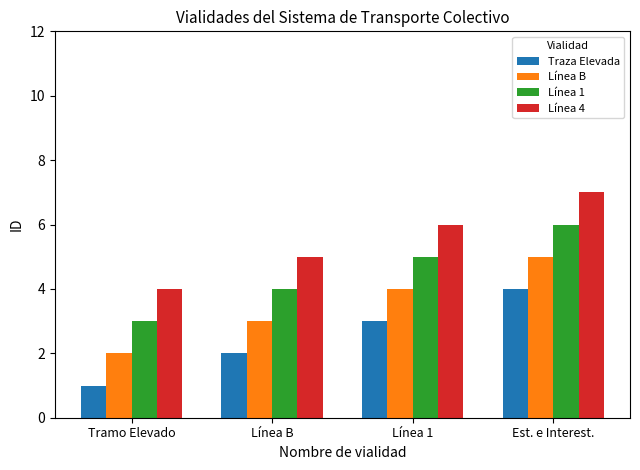

How many series are shown in this chart?

4